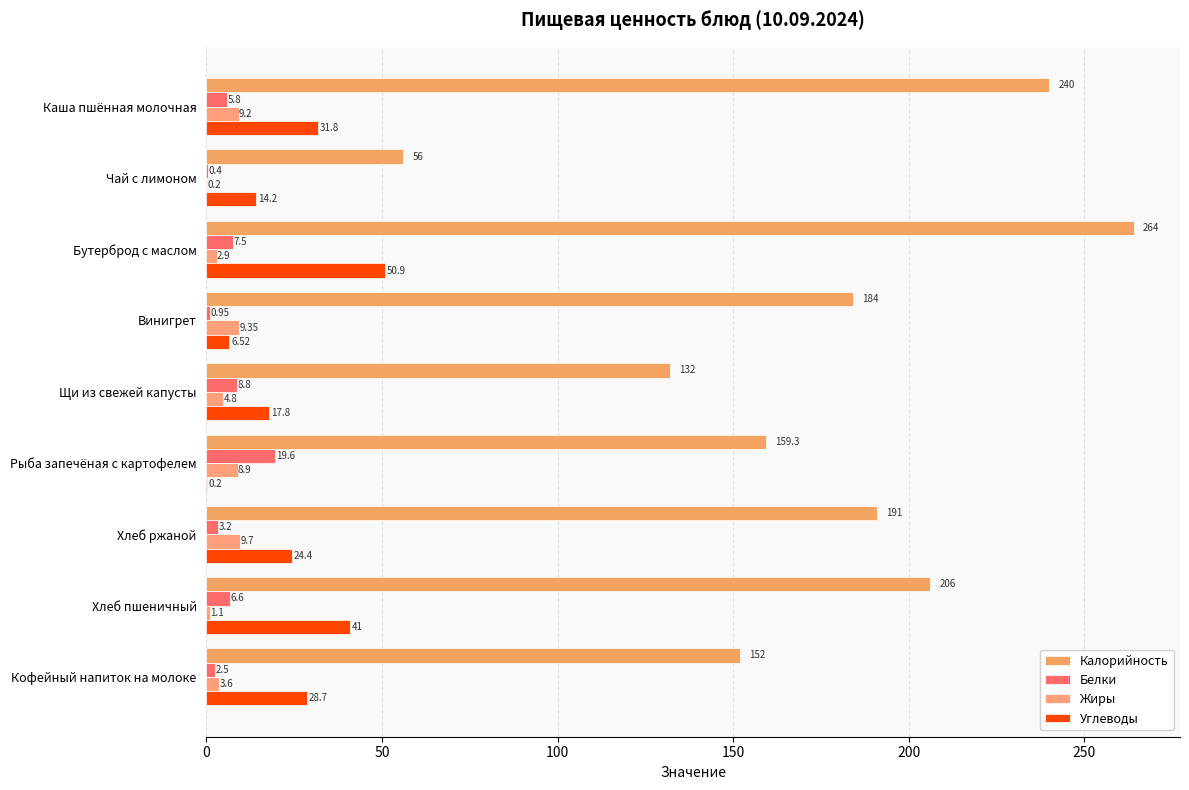

How many values in the Углеводы series exceed 24?

5